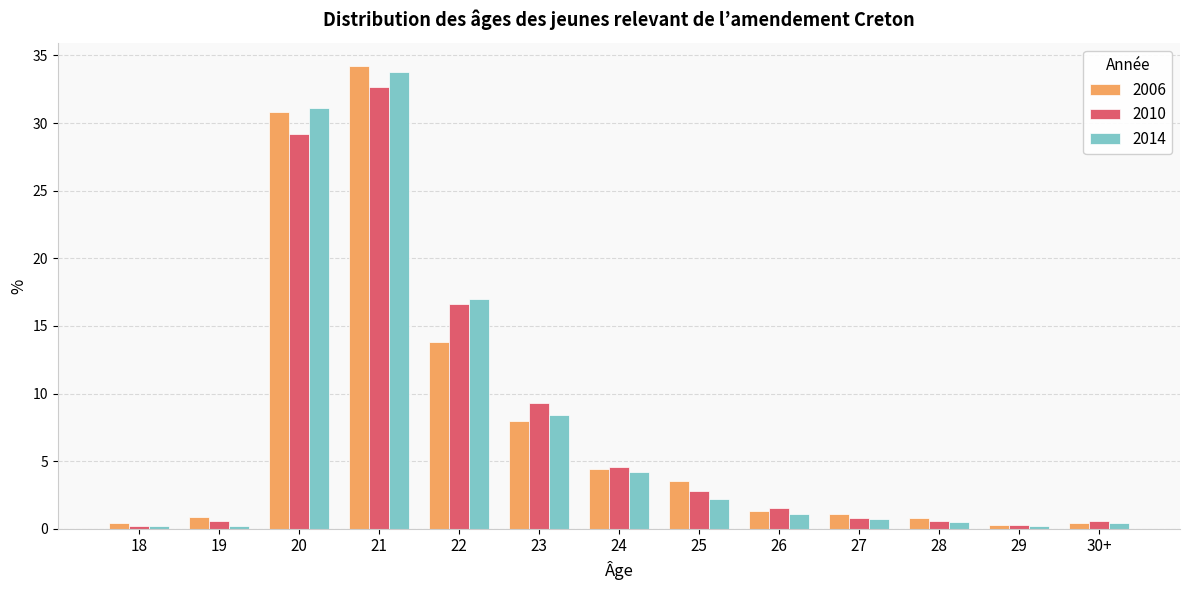

How many bars are there in total?

39